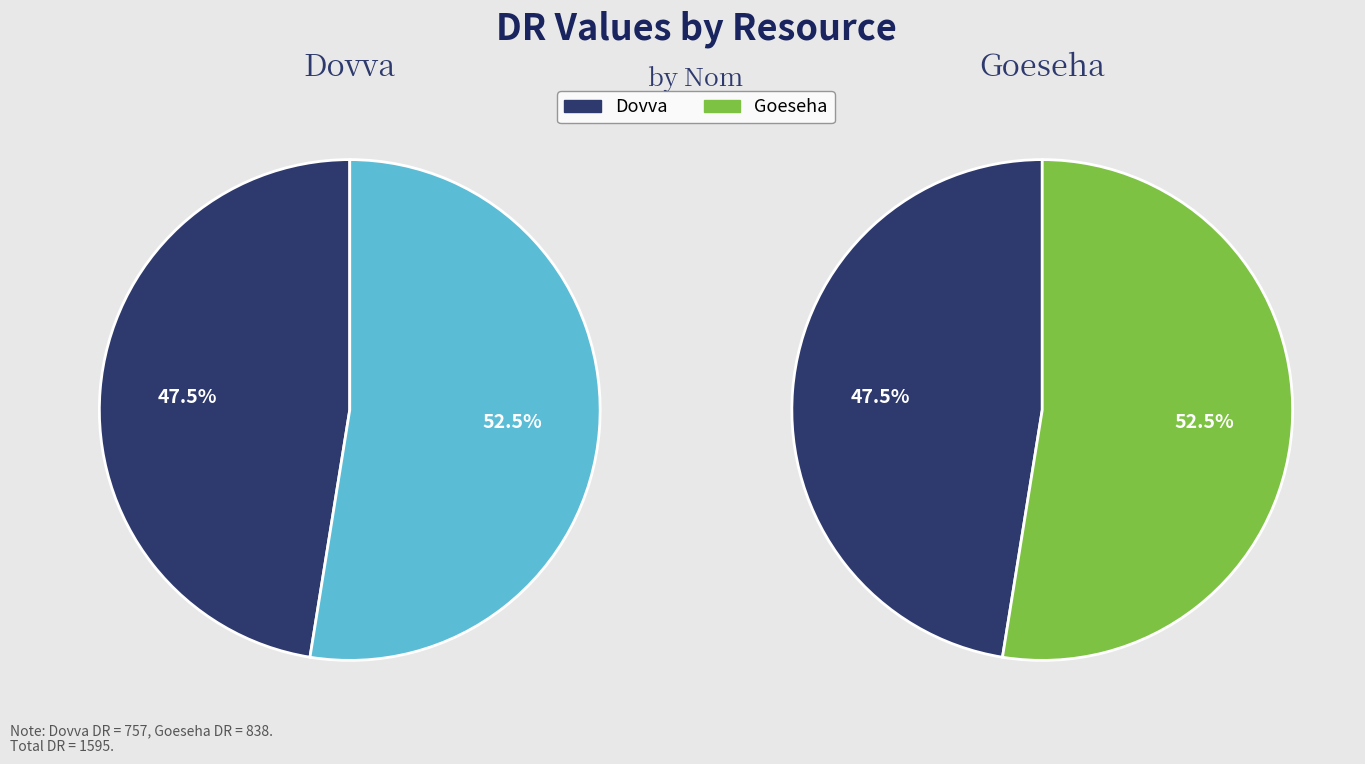

Which category has the smallest portion of the pie?

Dovva